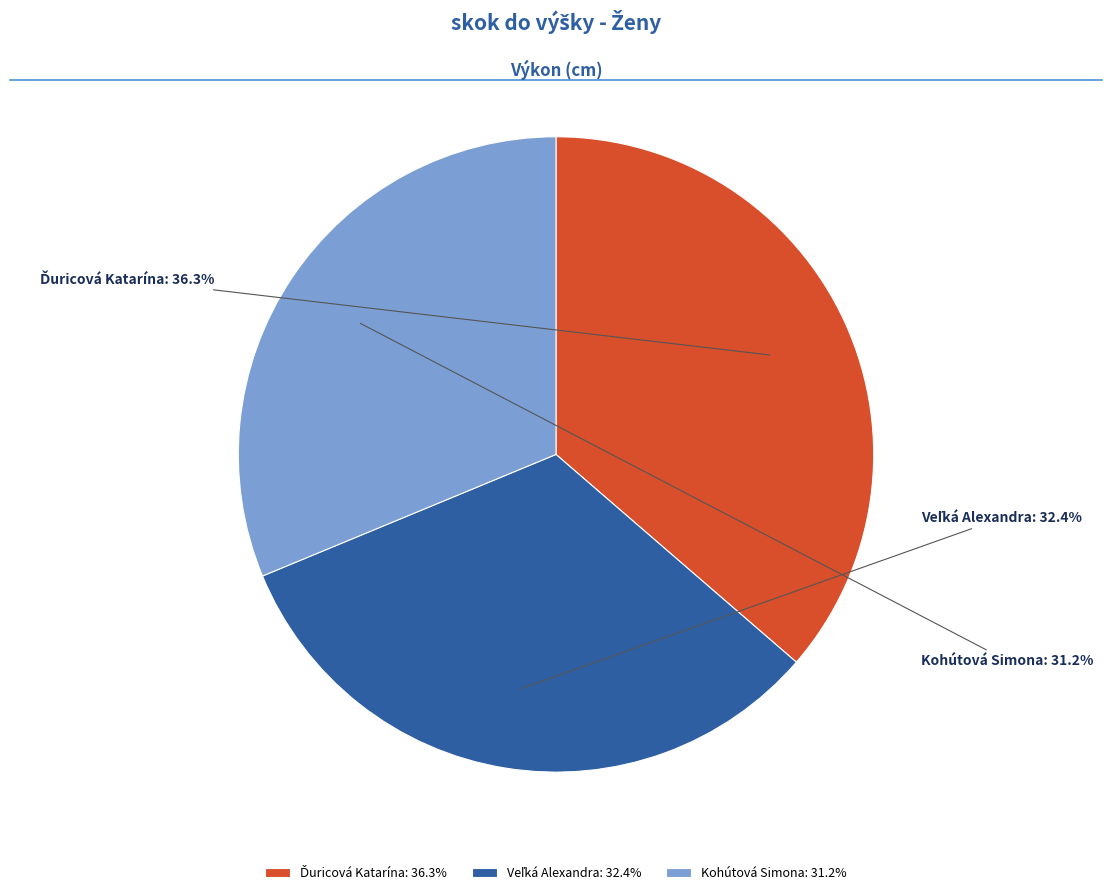

How many segments does this pie chart have?

3